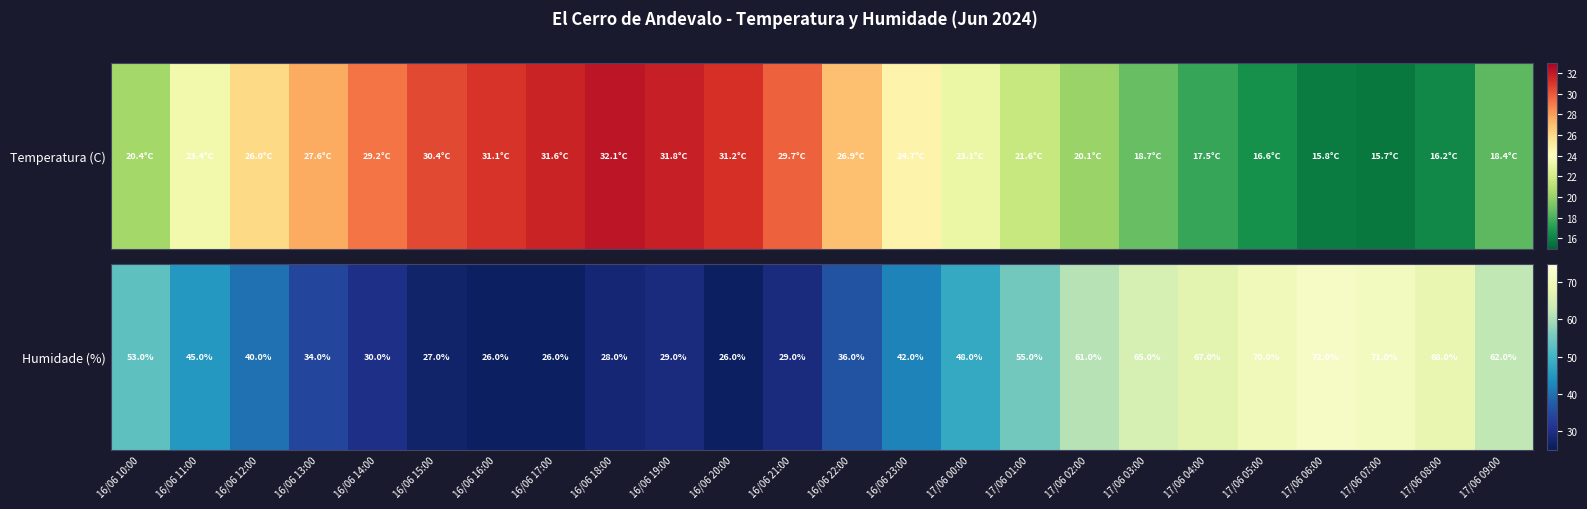

List the labels in order of value, largest first.

17/06 06:00, 17/06 07:00, 17/06 05:00, 17/06 08:00, 17/06 04:00, 17/06 03:00, 17/06 09:00, 17/06 02:00, 17/06 01:00, 16/06 10:00, 17/06 00:00, 16/06 11:00, 16/06 23:00, 16/06 12:00, 16/06 22:00, 16/06 13:00, 16/06 14:00, 16/06 19:00, 16/06 21:00, 16/06 18:00, 16/06 15:00, 16/06 16:00, 16/06 17:00, 16/06 20:00